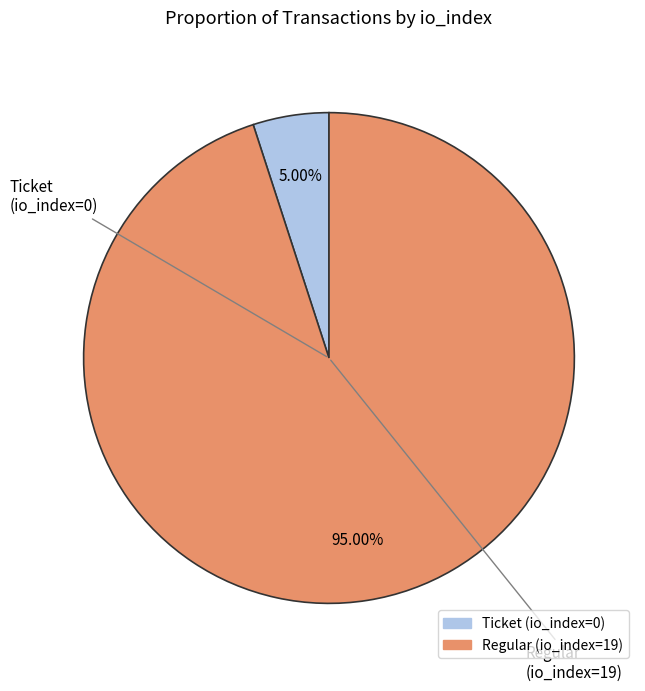

Does Regular (io_index=19) account for over 50% of the chart?

Yes